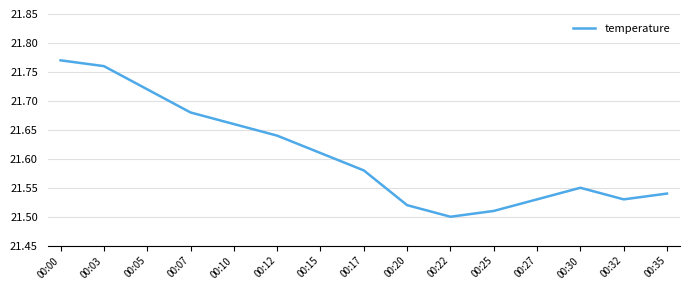

Which label corresponds to the largest value in the chart?

00:00